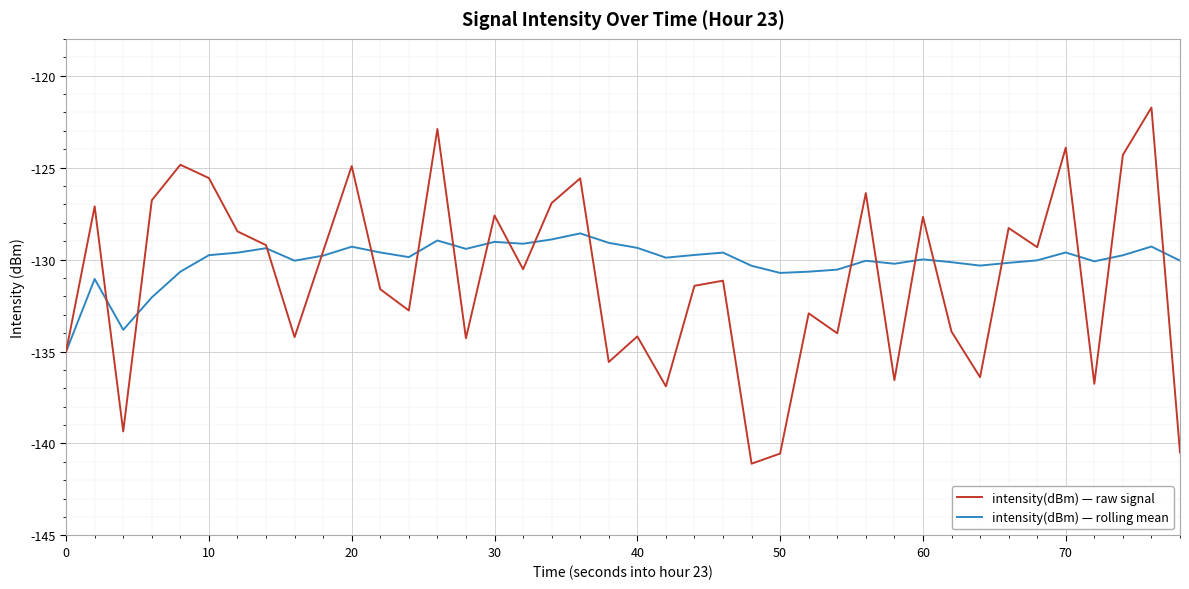

Which series has the widest spread of values?

intensity(dBm) — raw signal